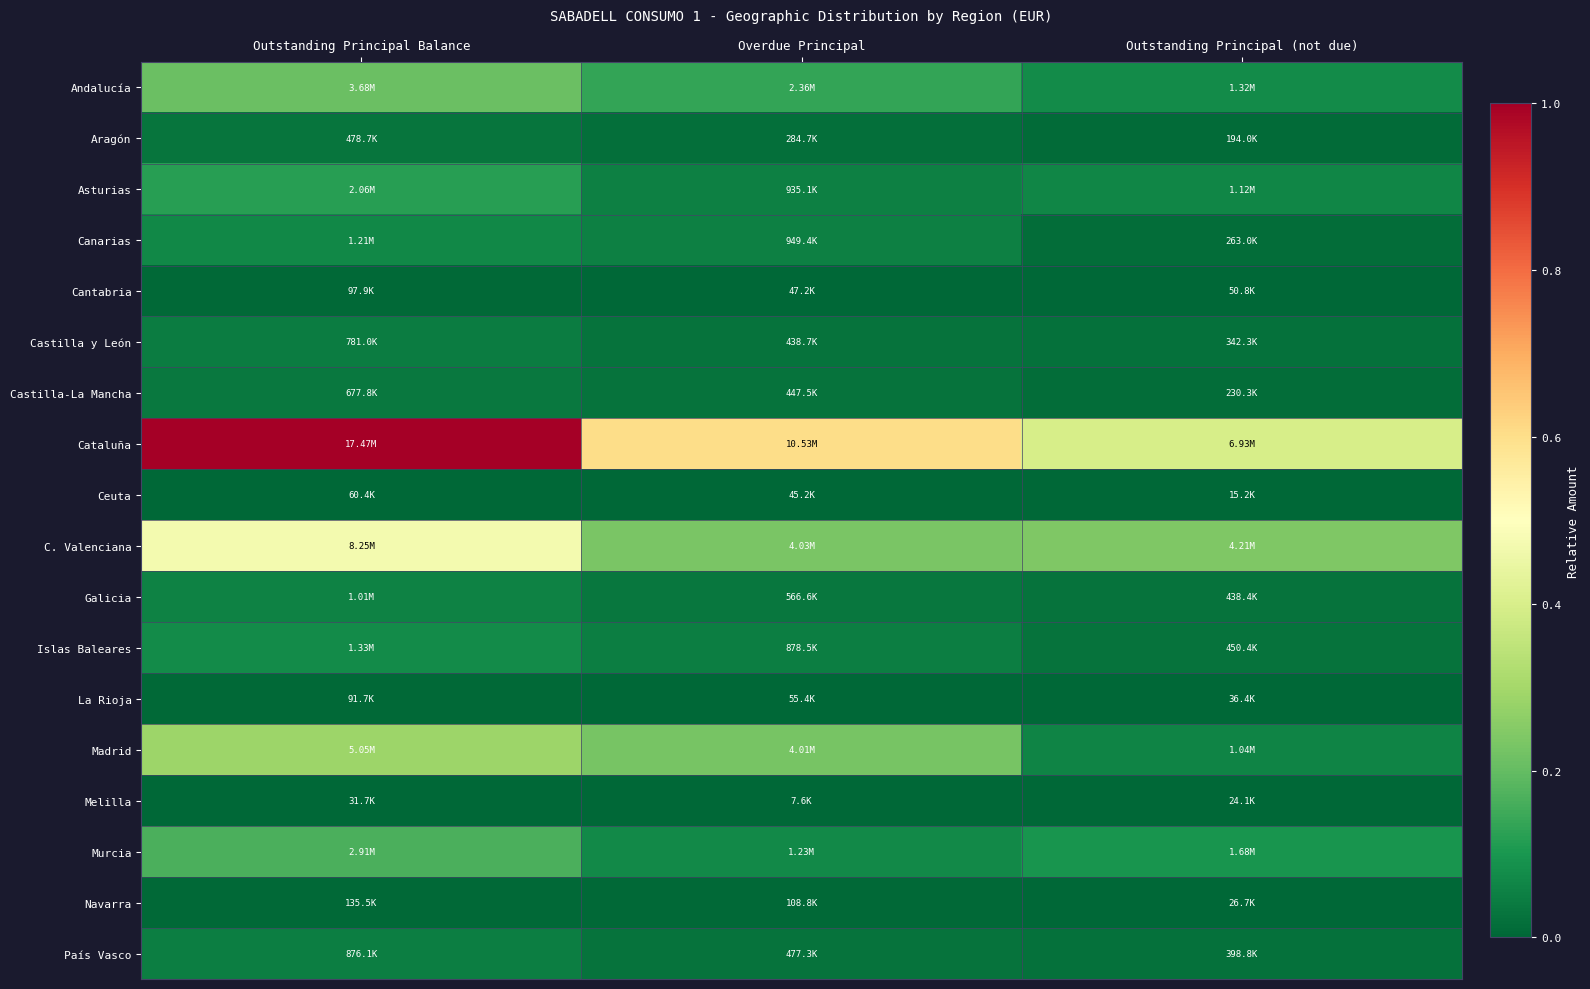

List the series in order of their peak value, lowest first.

Melilla, Ceuta, La Rioja, Cantabria, Navarra, Aragón, Castilla-La Mancha, Castilla y León, País Vasco, Galicia, Canarias, Islas Baleares, Asturias, Murcia, Andalucía, Madrid, C. Valenciana, Cataluña